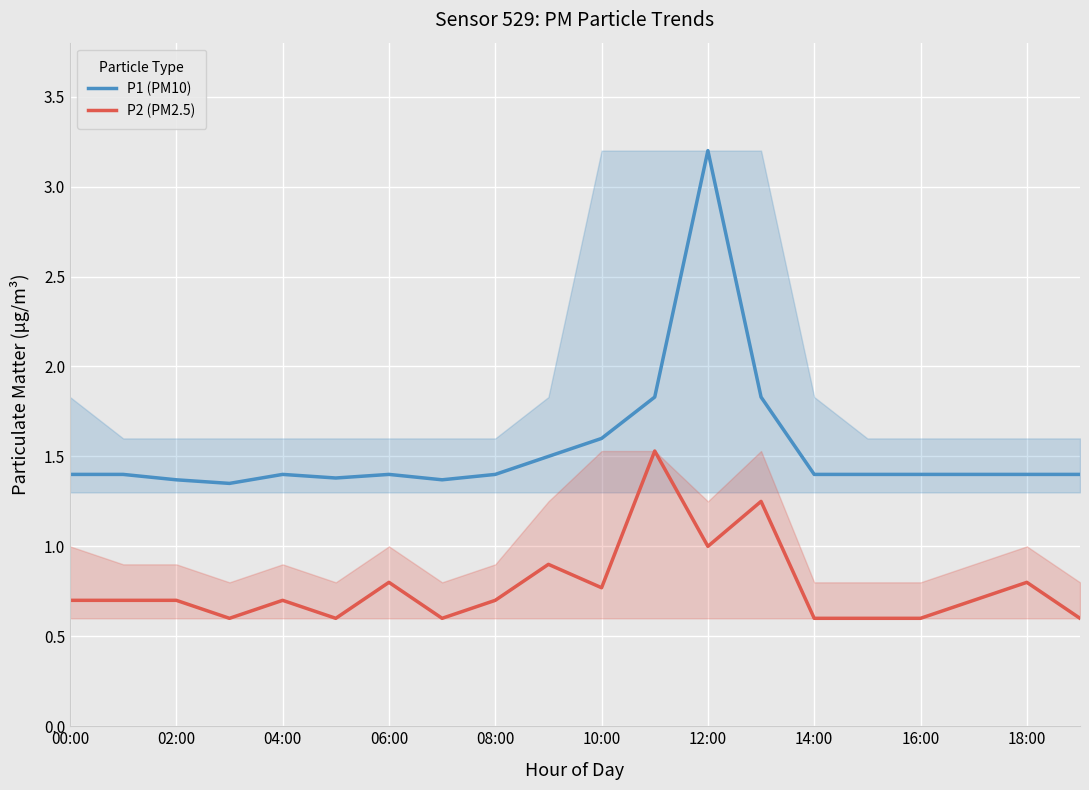

Which series has the widest spread of values?

P1 (PM10)